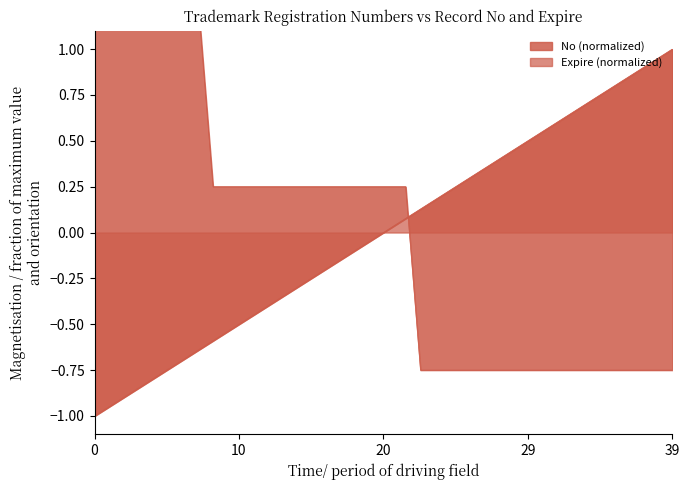

How many intersections are there between Expire and No?

1